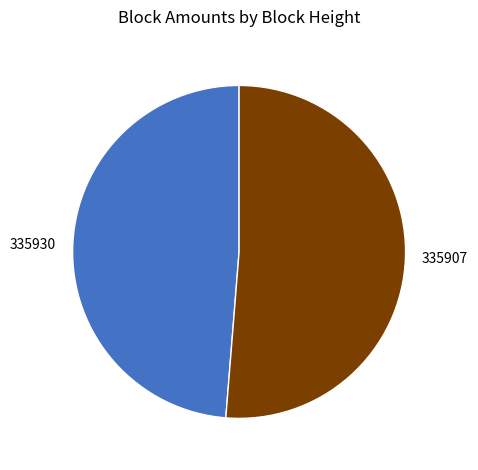

Which category has the smallest portion of the pie?

335930